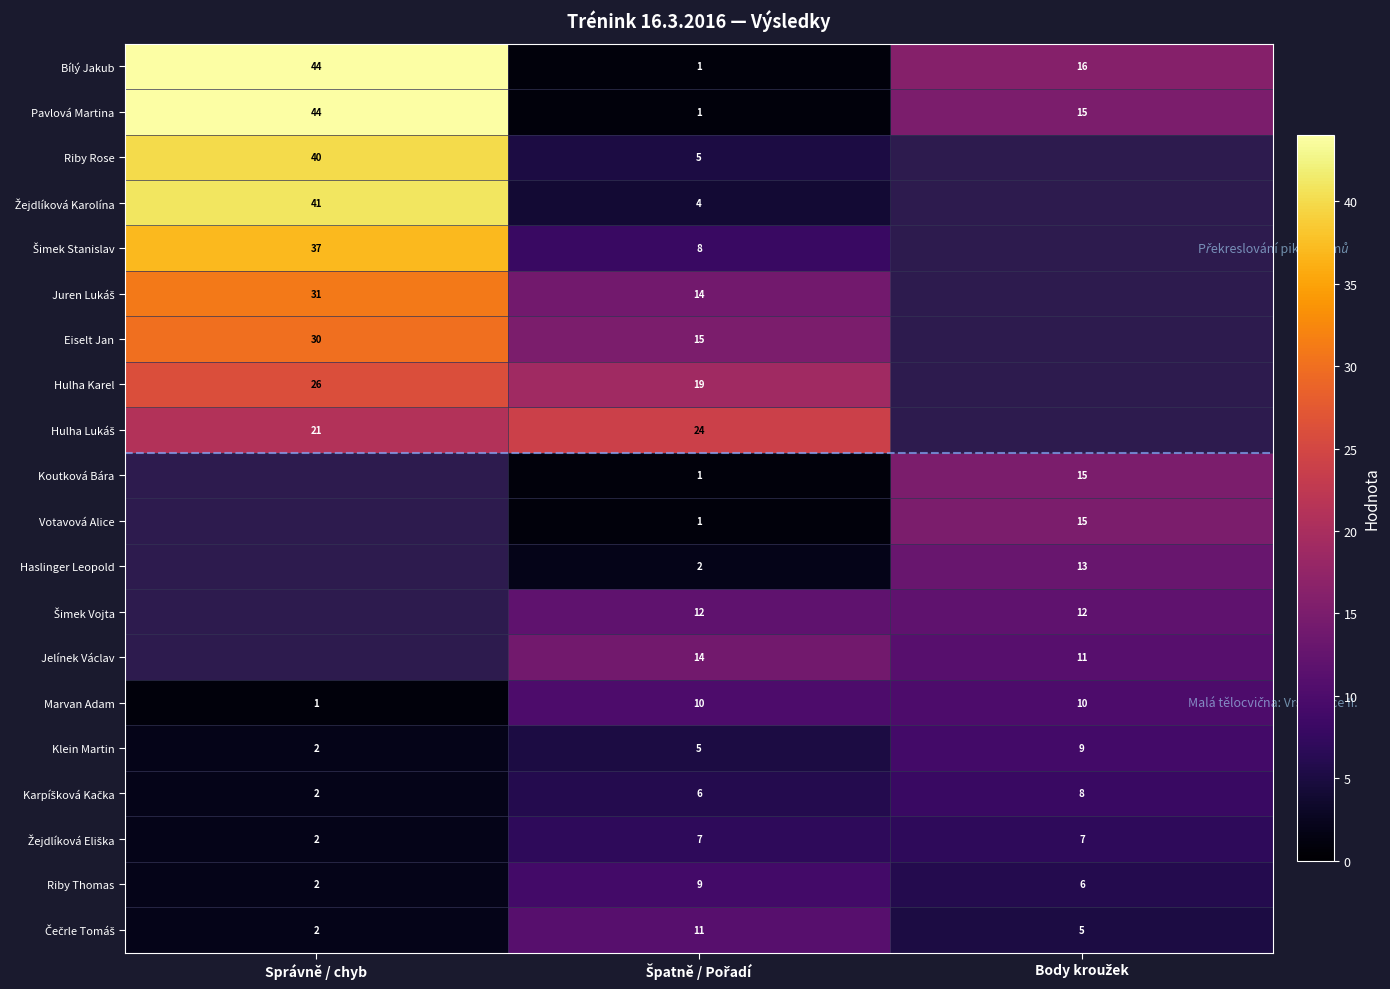

The value of Pavlová Martina at Správně / chyb is 10. True or false?

False